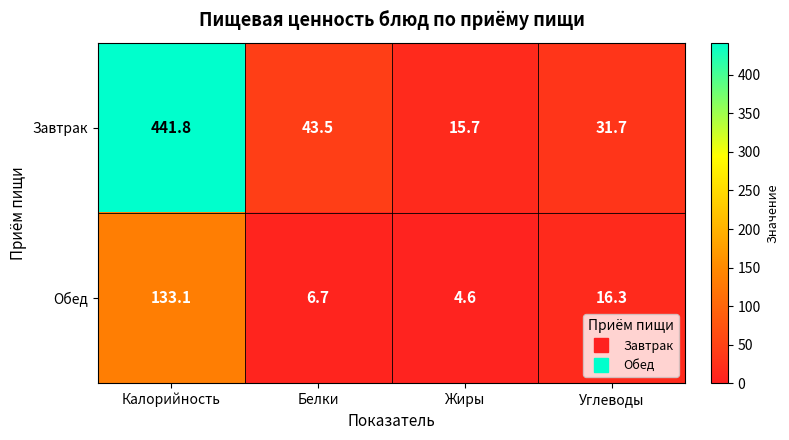

At which category is the sum across all series the highest?

Калорийность